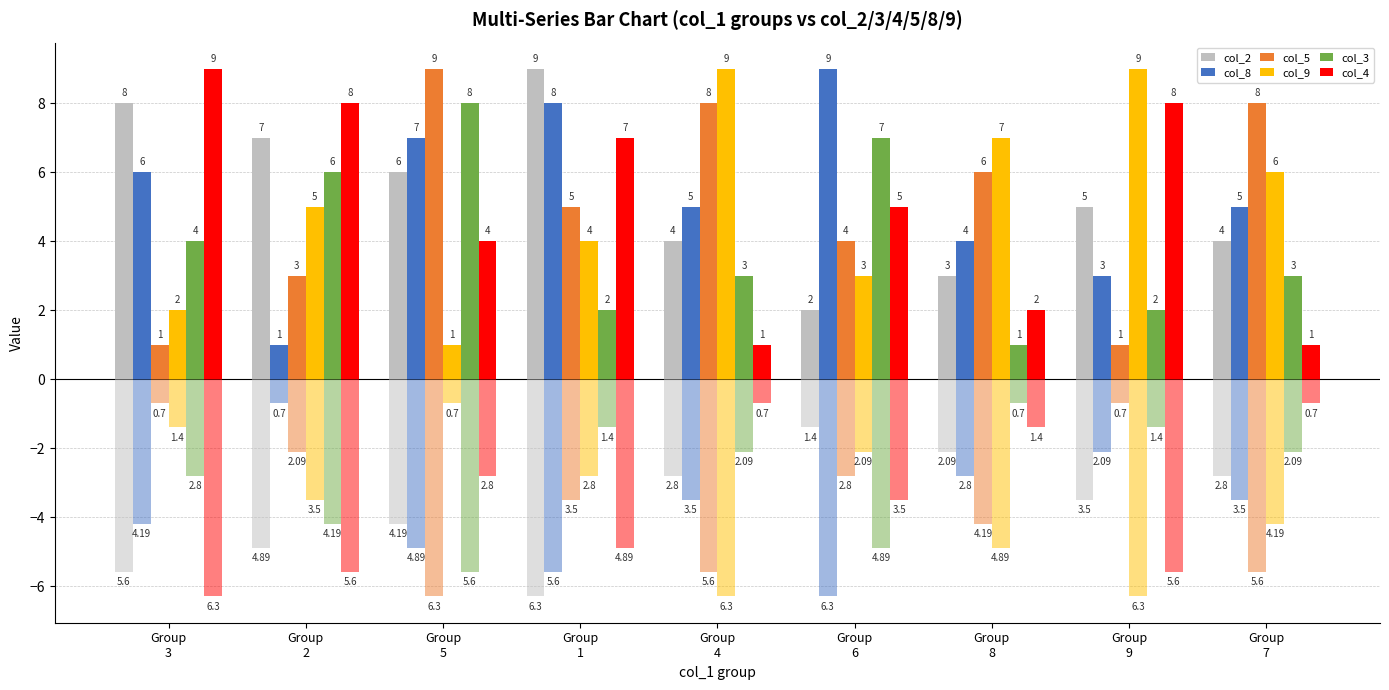

Which series changed the most between Group
2 and Group
5?

col_8